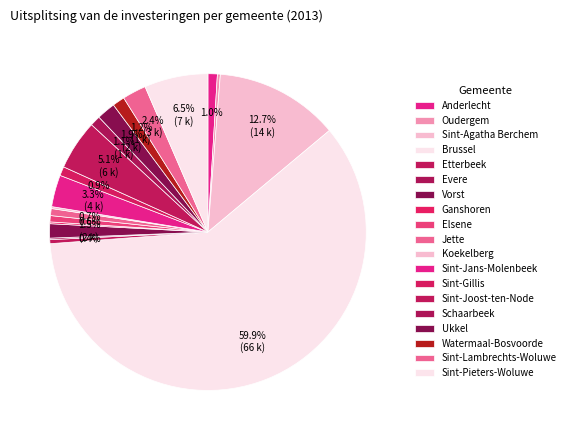

What is the majority slice?

Brussel